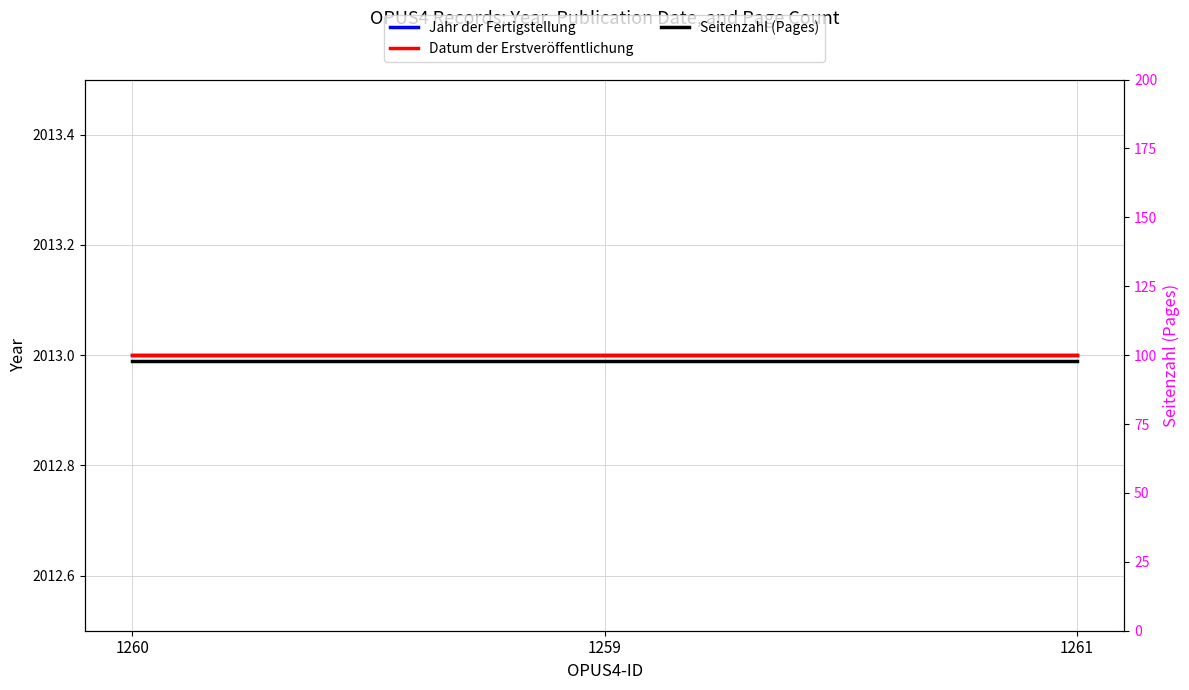

How many distinct data groups are displayed?

3